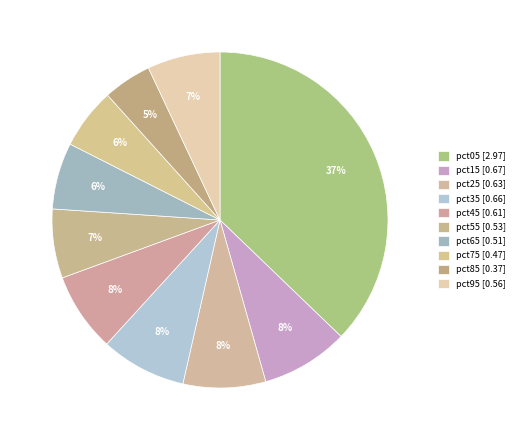

How many segments does this pie chart have?

10